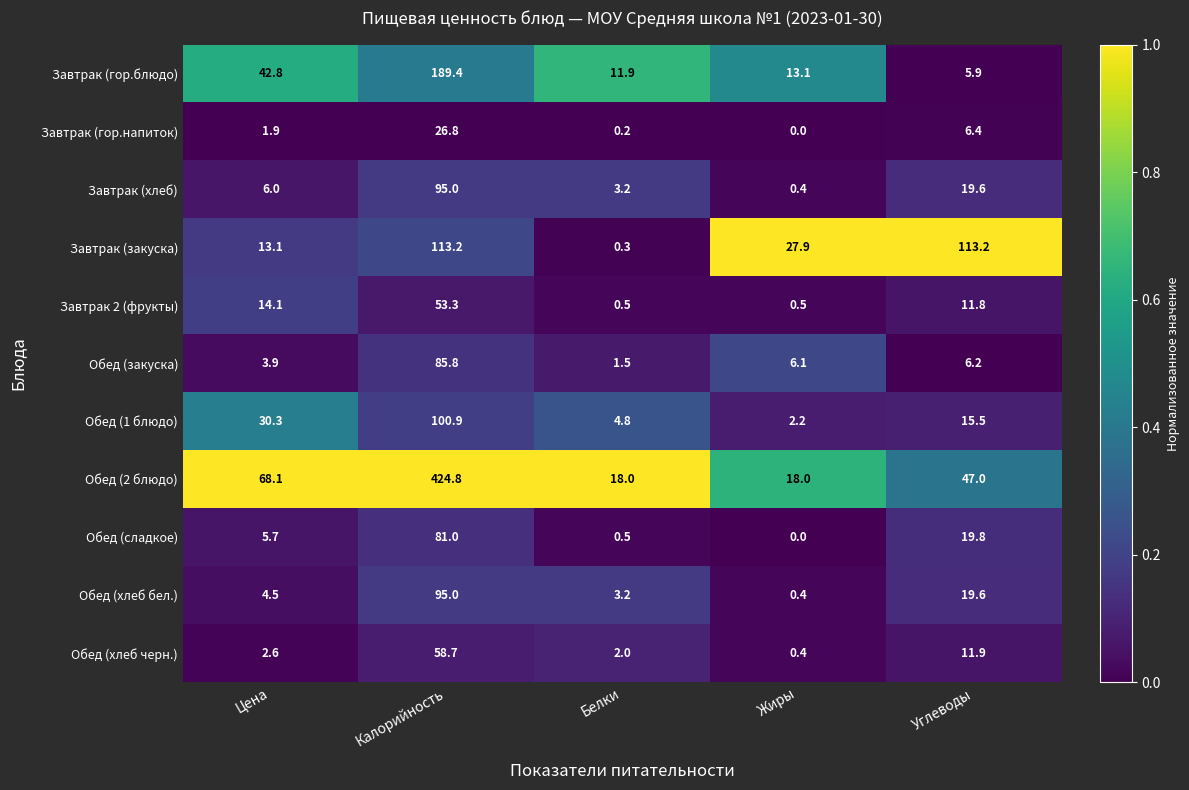

What is the spread (max minus min) of values at Калорийность?

398.0